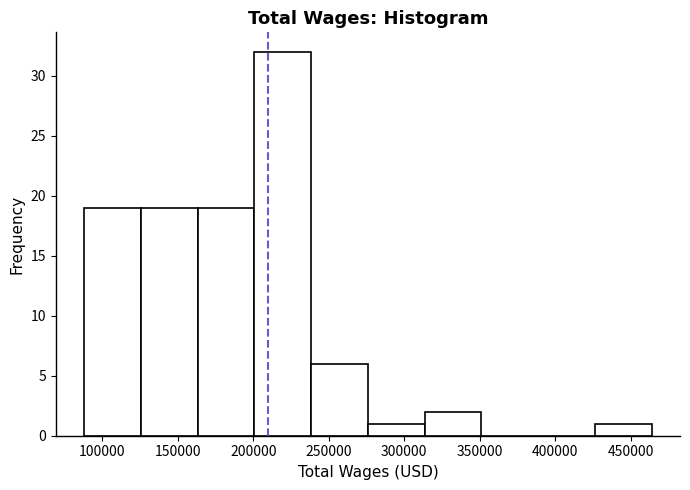

Over which range of the x-axis is the bar tallest?

200000 to 240000